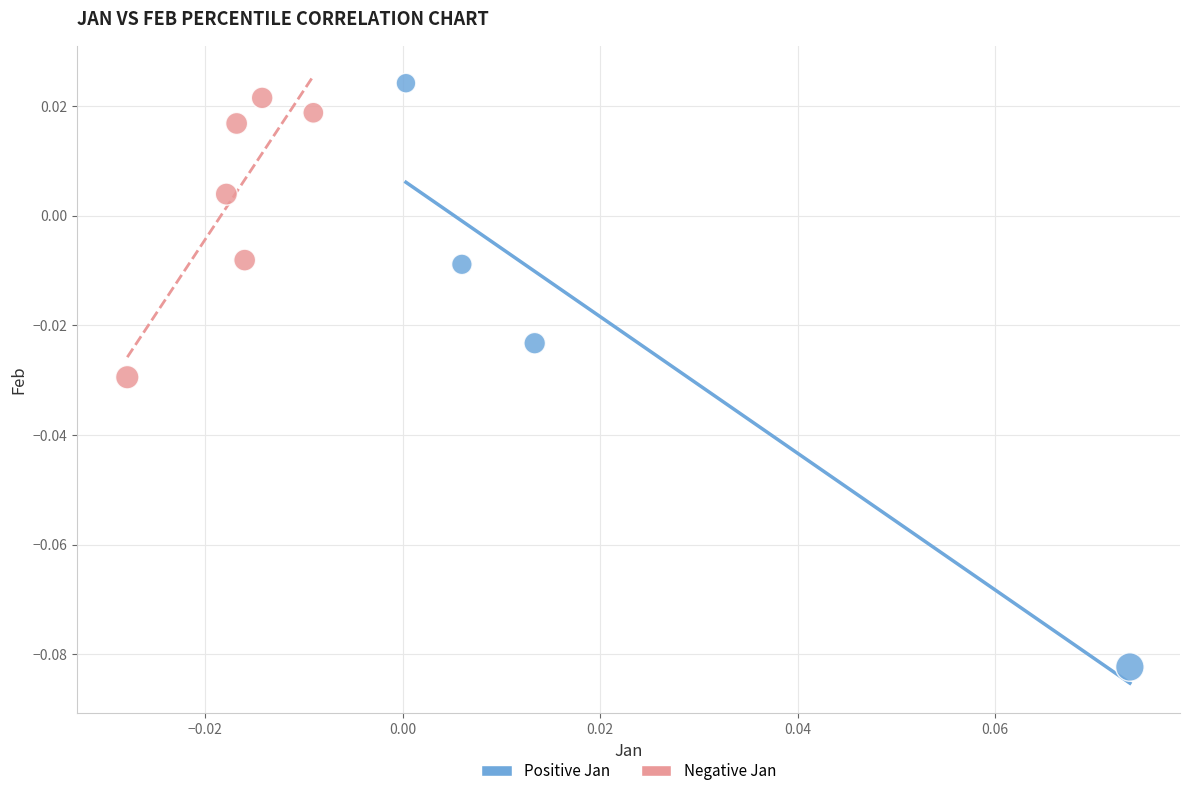

Which series has the widest spread of Y values?

Positive Jan